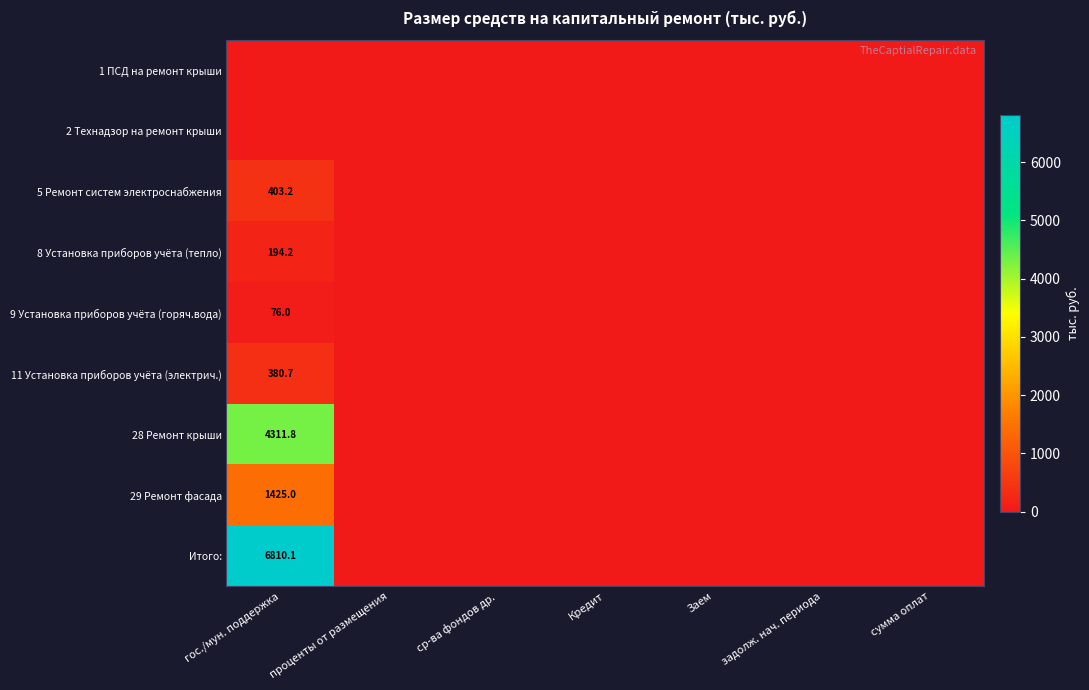

Count the number of data series in this chart.

9